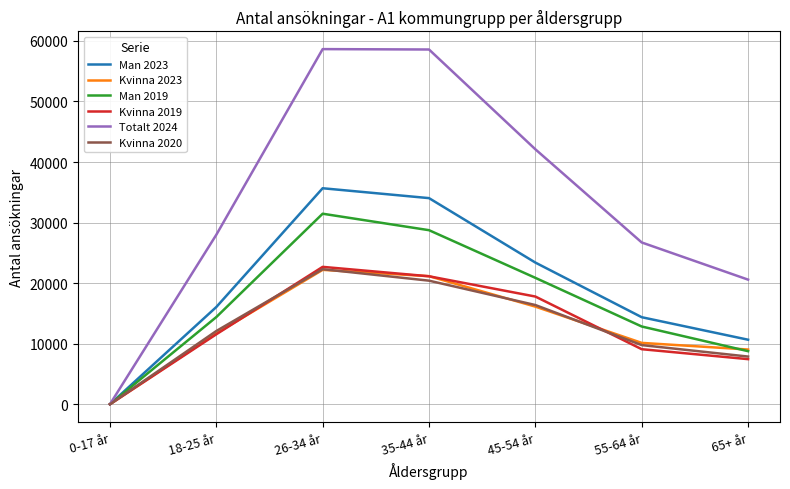

What is the average value of the Totalt 2024 series?

33518